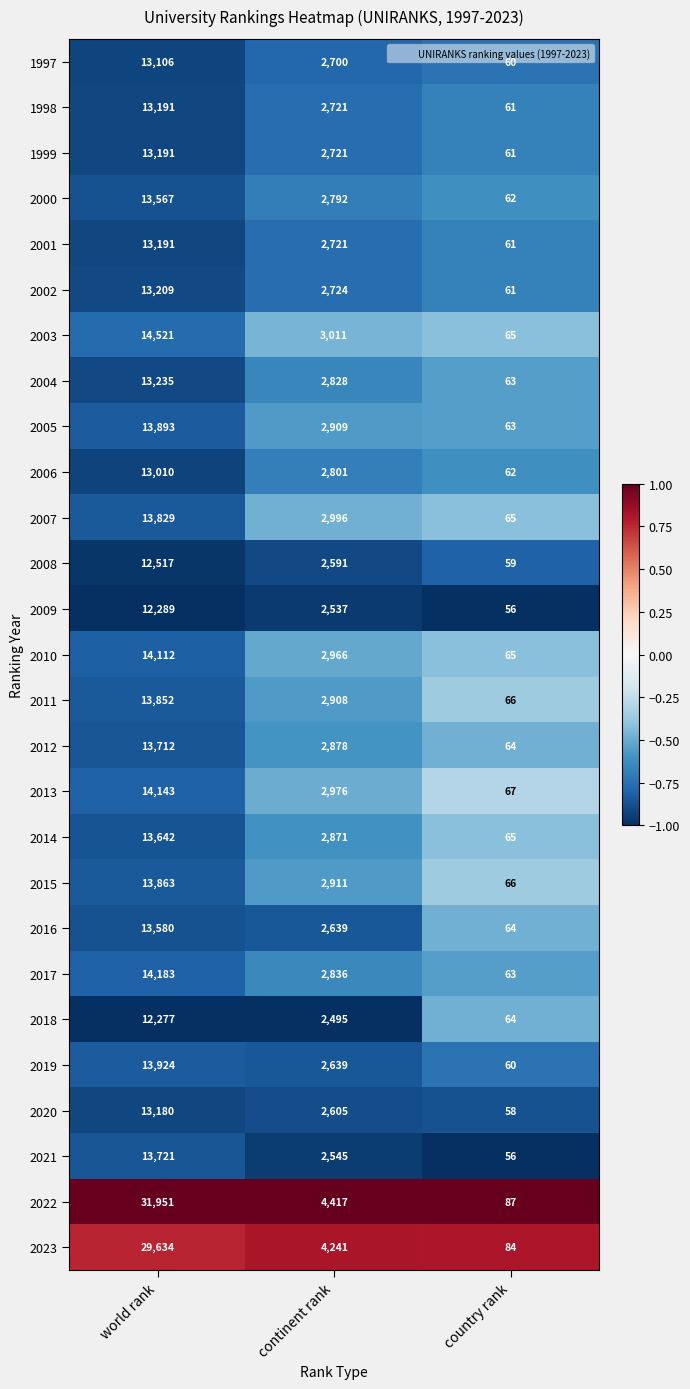

Is it true that 2009 equals 95 at country rank?

False